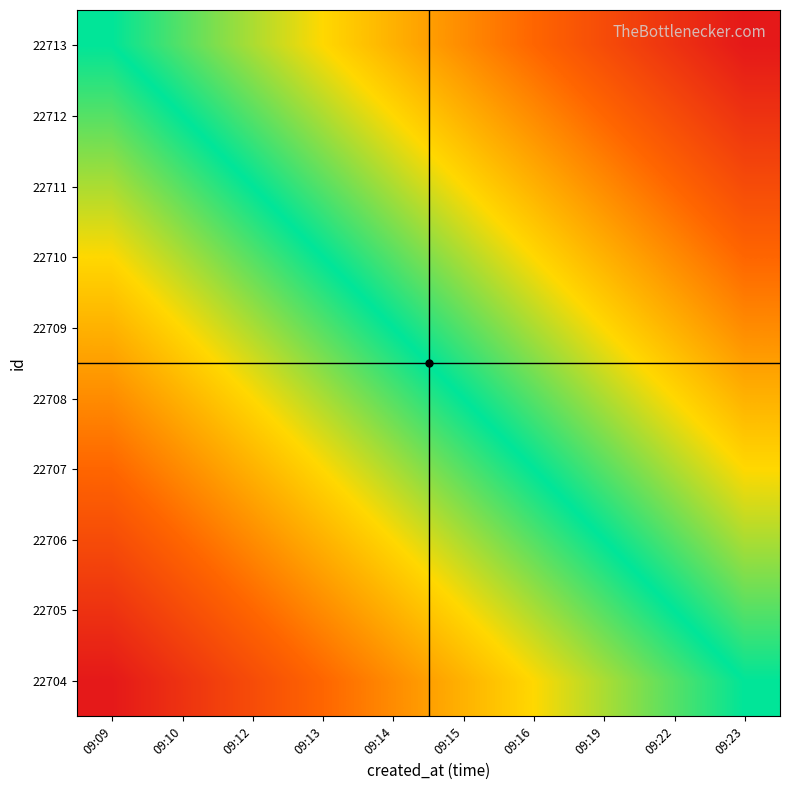

At which category is the sum across all series the highest?

09:23